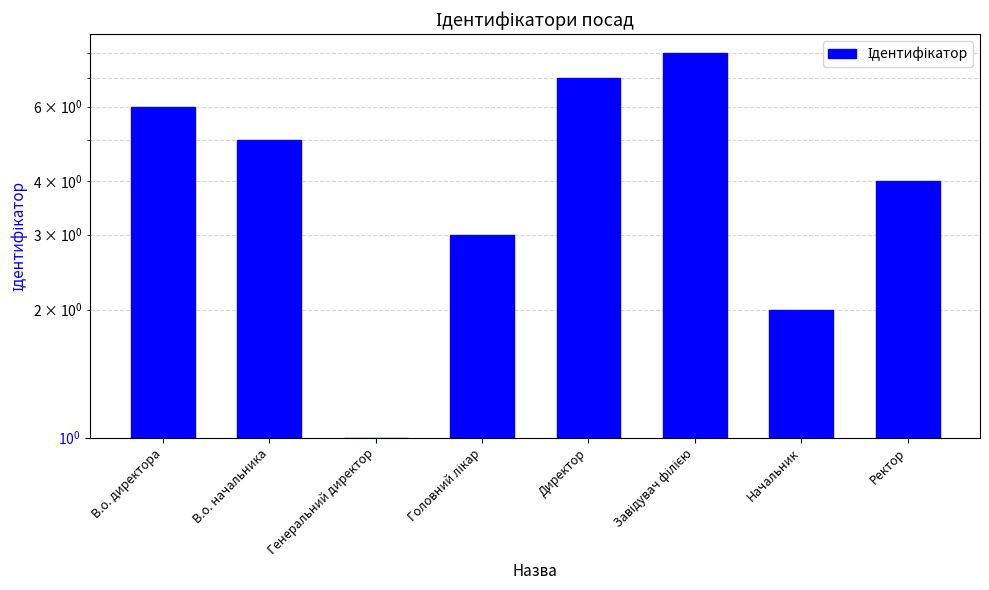

Reading left to right, transcribe all the data shown in this chart.

В.о. директора=6	В.о. начальника=5	Генеральний директор=1	Головний лікар=3	Директор=7	Завідувач філією=8	Начальник=2	Ректор=4